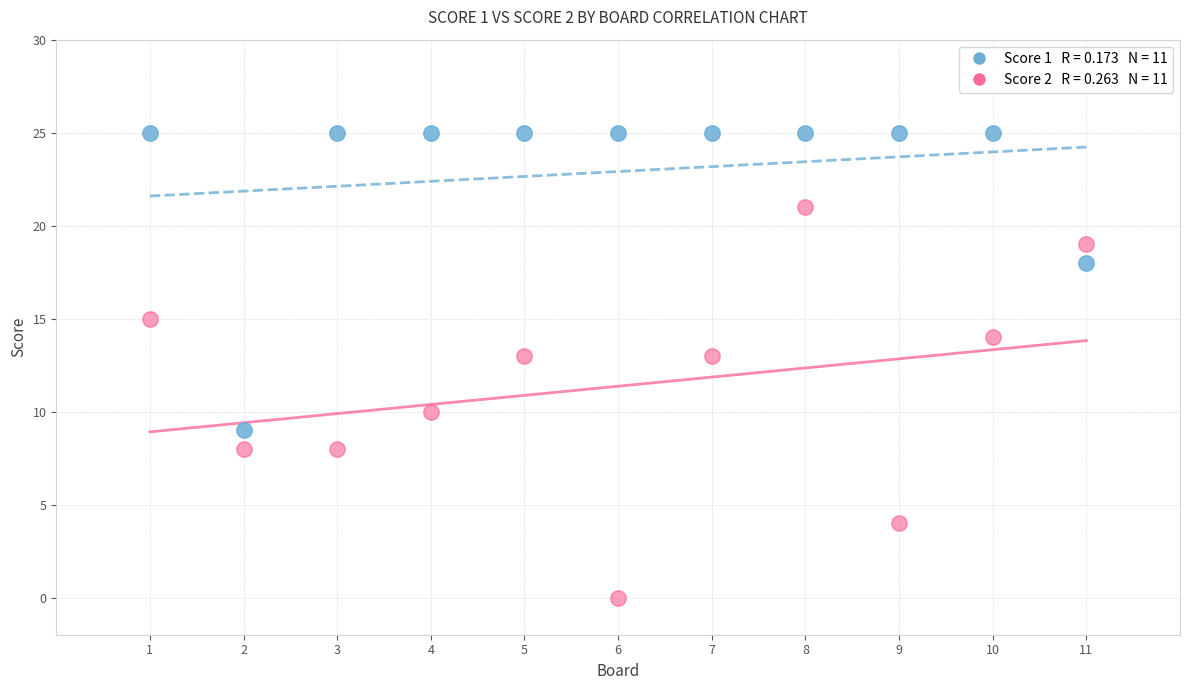

Across all data points, what is the range of X values (max minus min)?

10